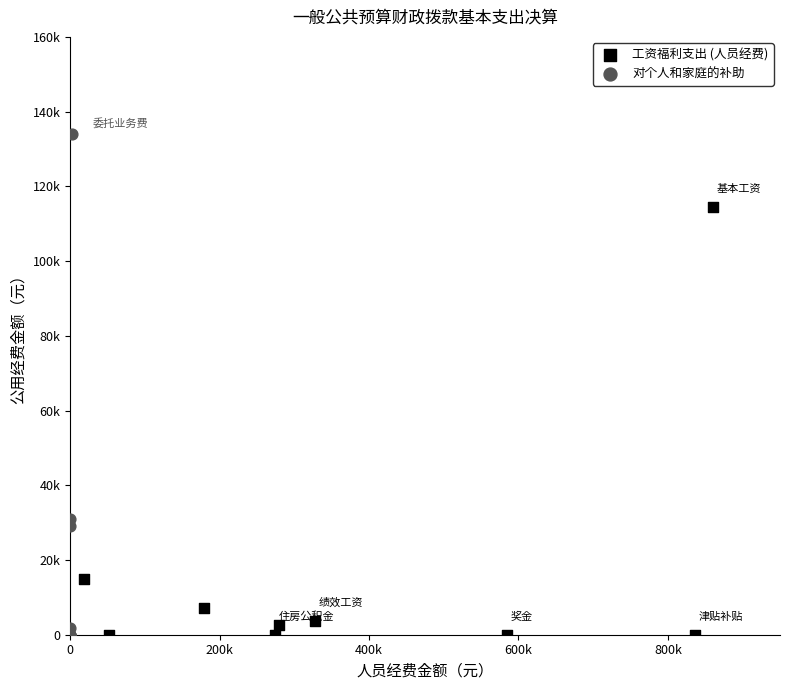

Which series has the widest spread of Y values?

对个人和家庭的补助